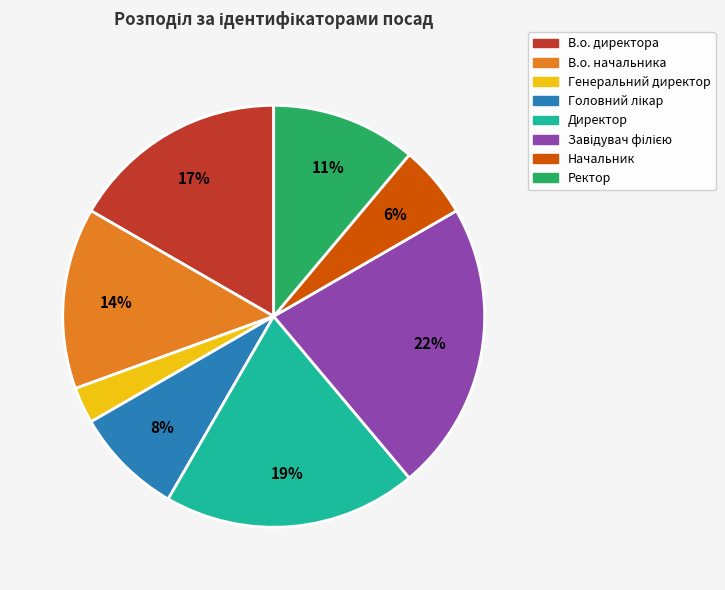

To the nearest percent, what percentage of the pie is Директор?

19%